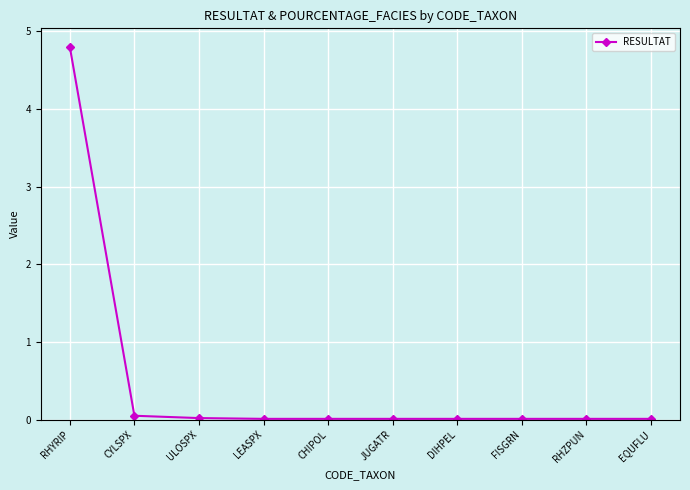

The chart shows a value of 0.0 at EQUFLU. True or false?

True